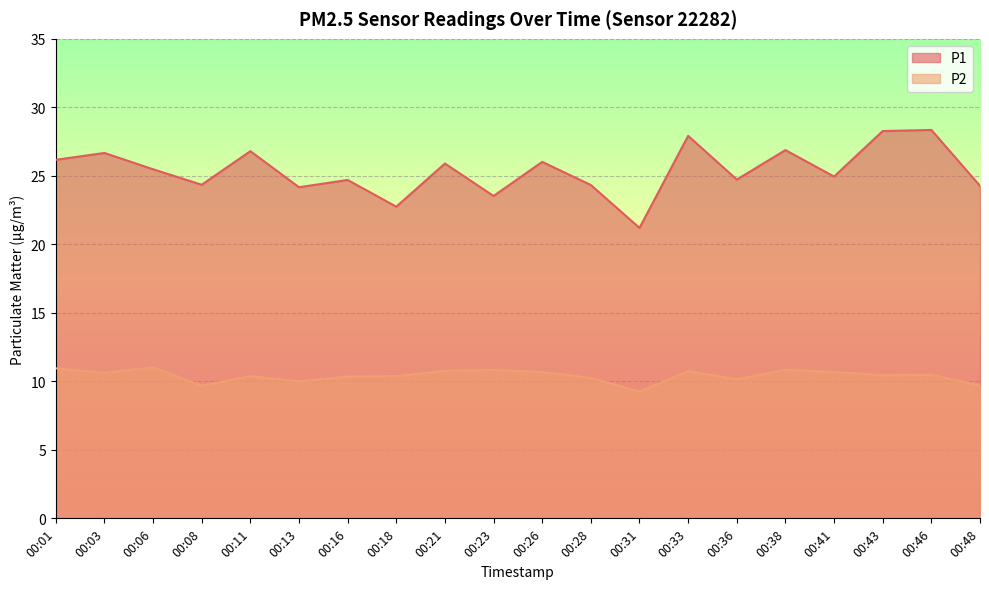

What is the difference between the P2 values at 00:26 and 00:31?

1.4